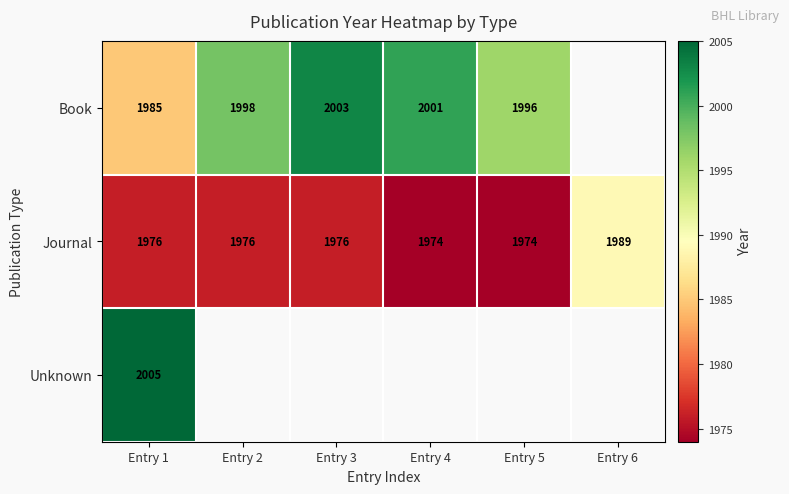

Read the Journal value at Entry 1, to the nearest 5.

1975